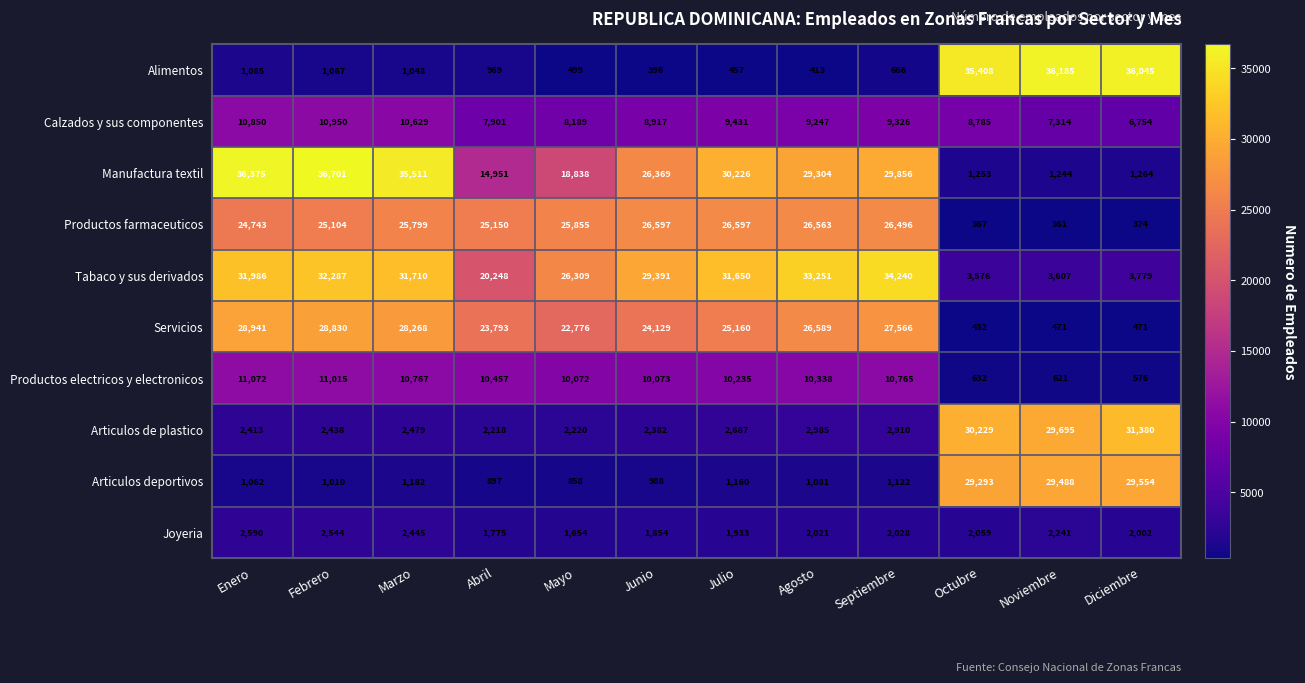

What is the difference between the Articulos de plastico values at Enero and Septiembre?

497